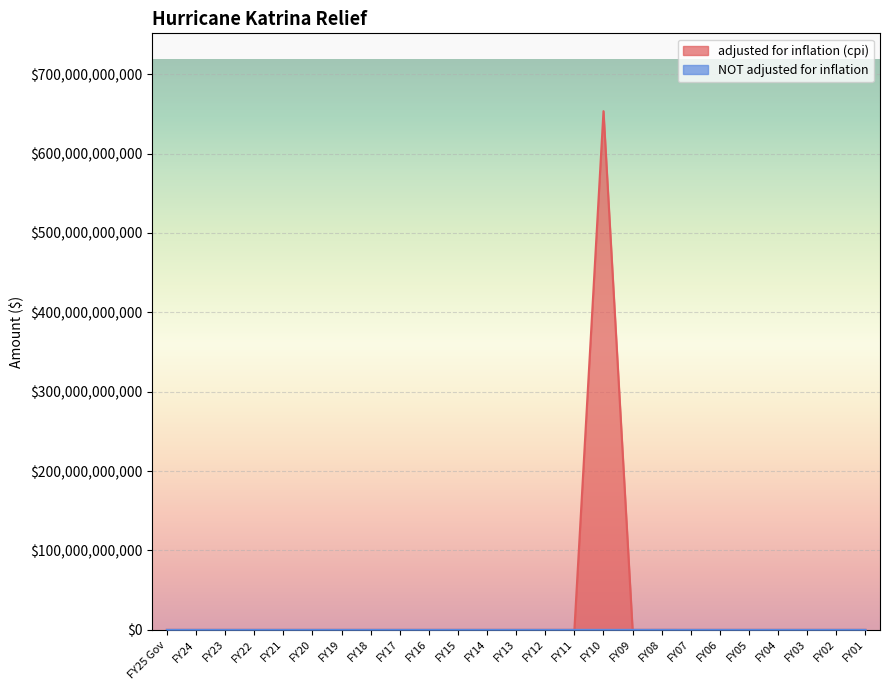

True or false: adjusted for inflation (cpi) and NOT adjusted for inflation intersect in this chart.

False